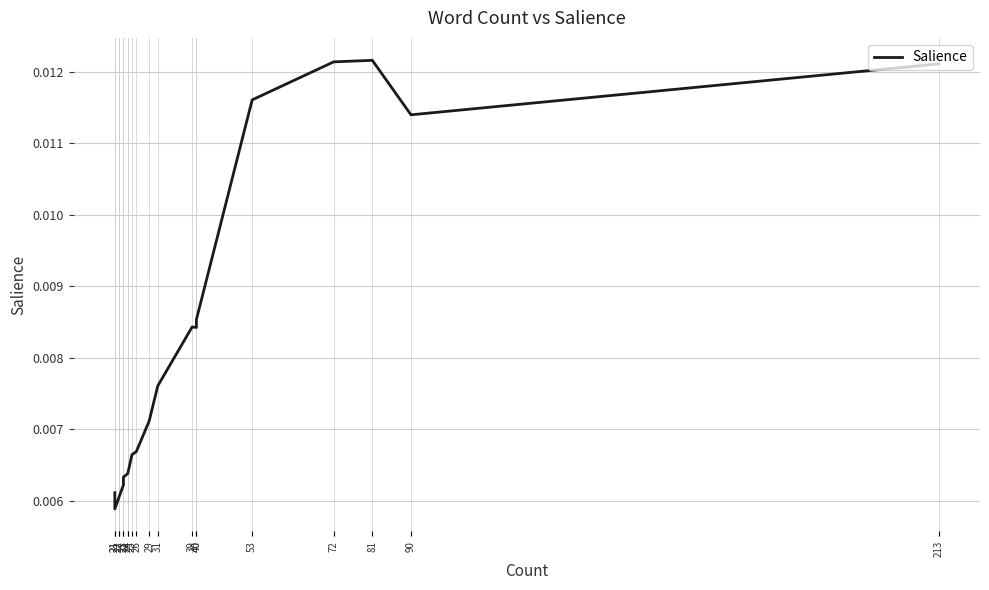

How many values are between 0 and 1?

20